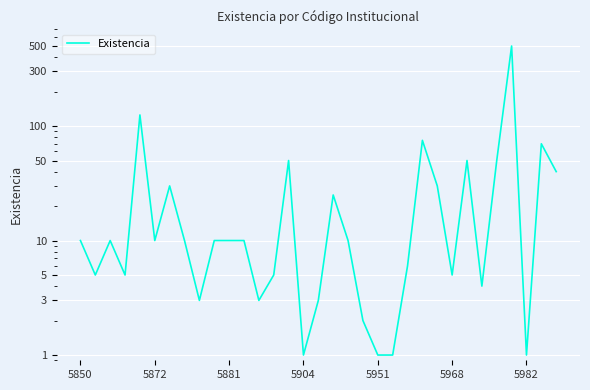

How many points are lower than both their immediate neighbors (excluding endpoints)?

9